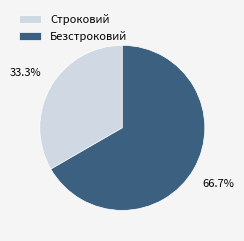

Which slice is the largest?

Безстроковий